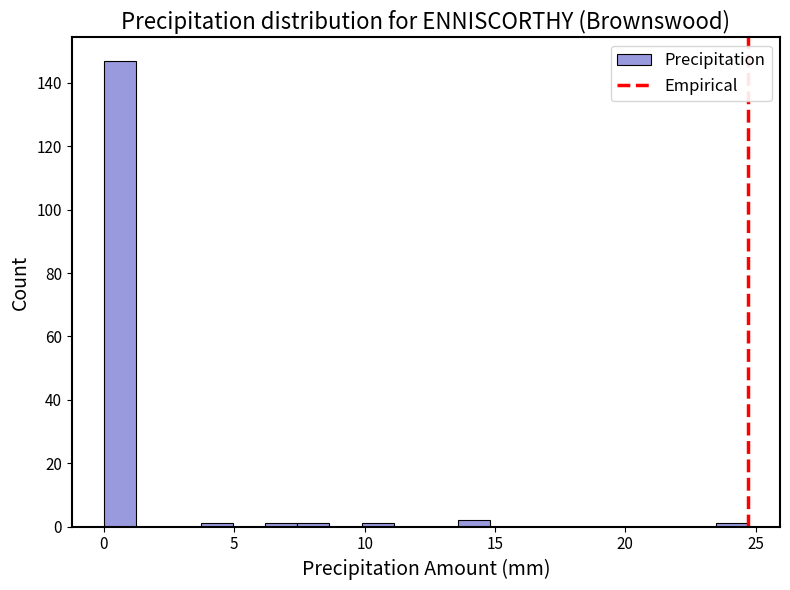

Read against the x-axis, roughly where is the centre of the tallest bar?

0.5